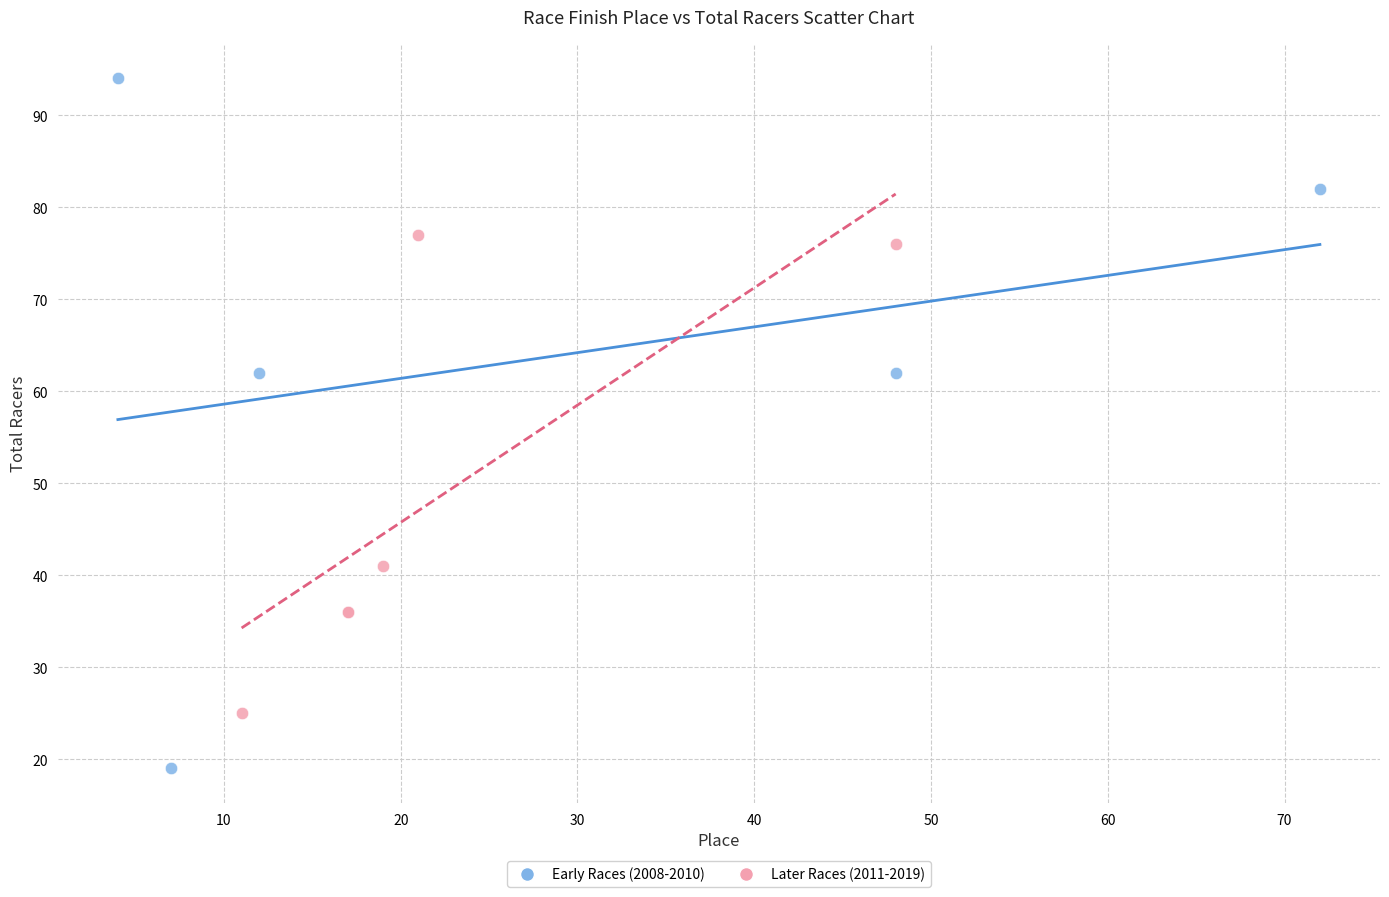

Which series reaches the minimum Y coordinate?

Early Races (2008-2010)